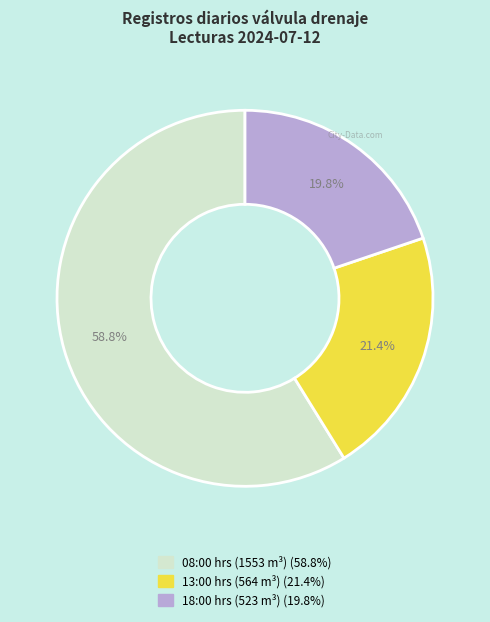

The 18:00 hrs (523 m³) slice represents 30% of the pie. True or false?

False